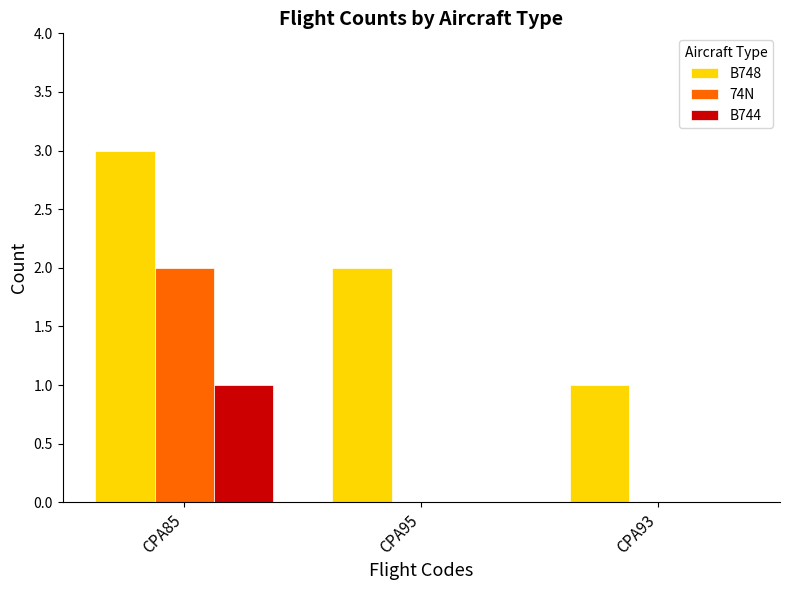

What is the total value across all series at CPA85?

6